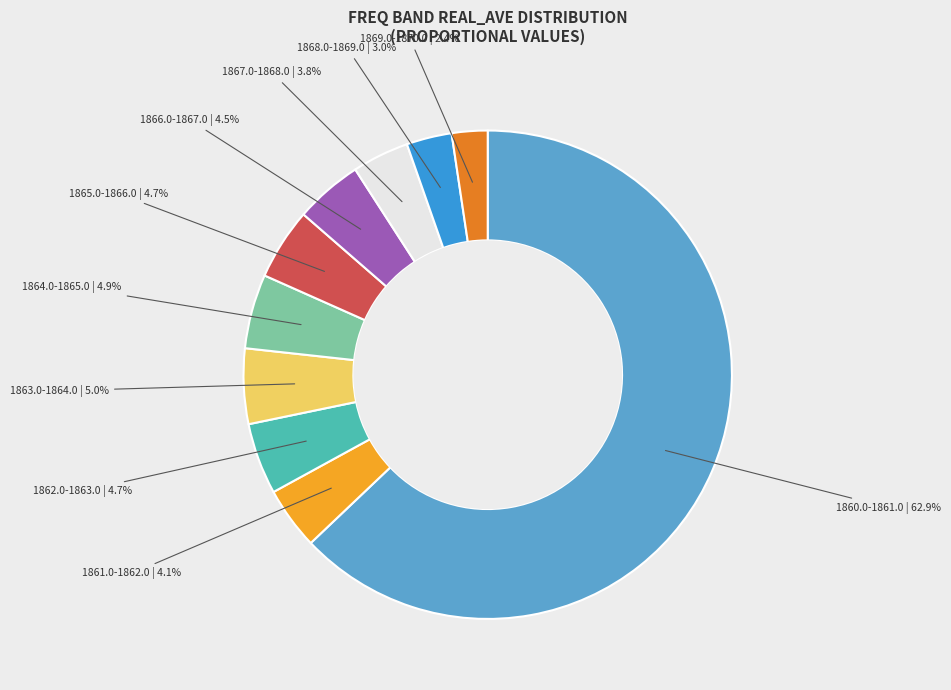

Is there a majority slice in this chart?

Yes